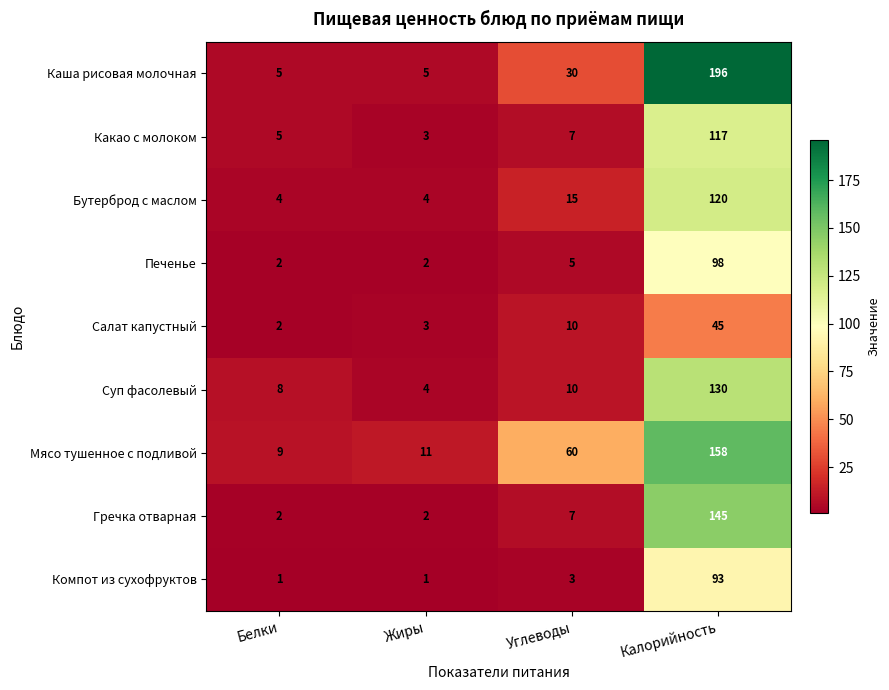

What is the maximum value shown in the chart?

196